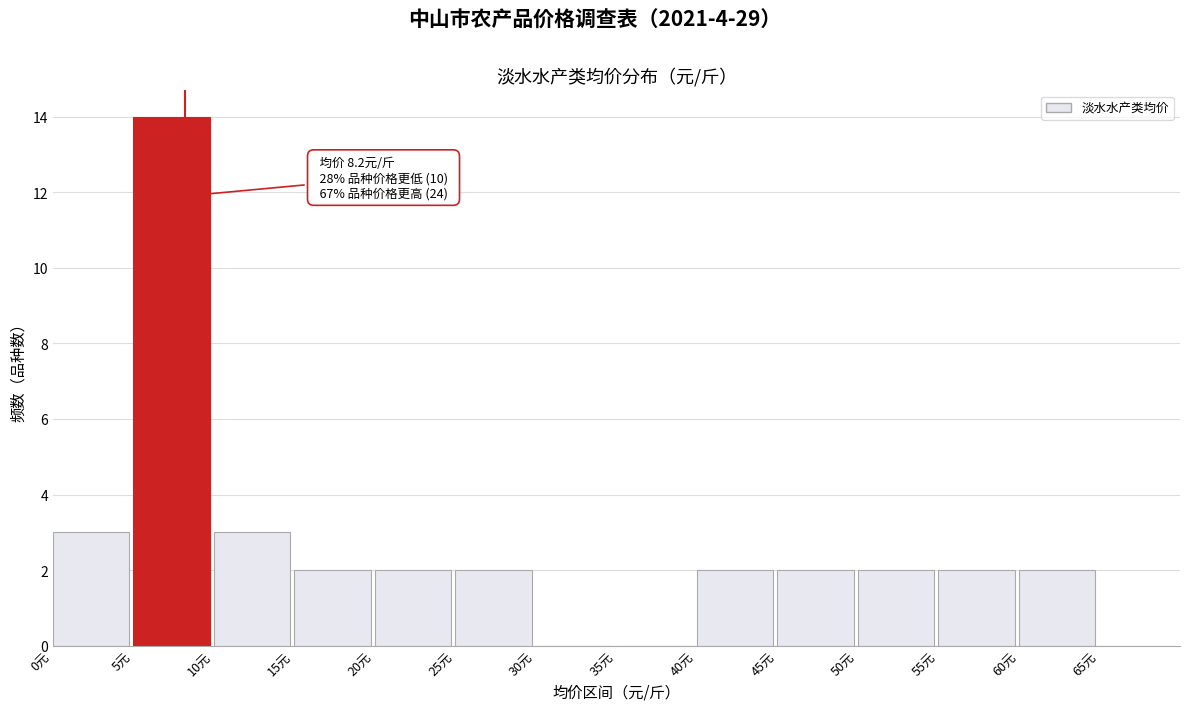

Which range on the x-axis has the tallest bar?

5 to 10